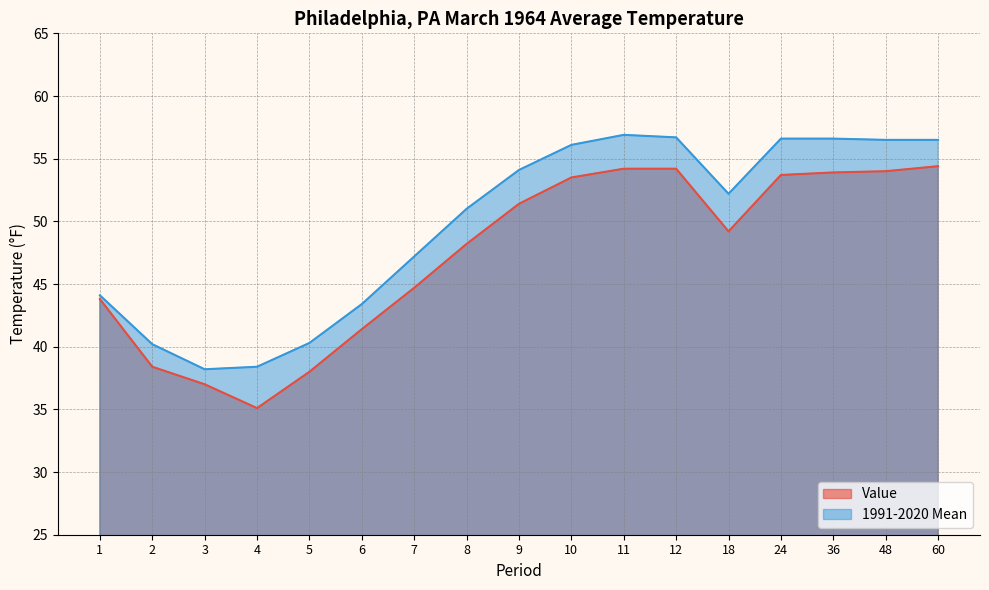

Reading left to right, list all the values displayed in this chart.

Value: 1=43.8	2=38.4	3=37.0	4=35.1	5=38.0	6=41.4	7=44.7	8=48.2	9=51.4	10=53.5	11=54.2	12=54.2	18=49.2	24=53.7	36=53.9	48=54.0	60=54.4
1991-2020 Mean: 1=44.1	2=40.2	3=38.2	4=38.4	5=40.3	6=43.4	7=47.2	8=51.0	9=54.1	10=56.1	11=56.9	12=56.7	18=52.2	24=56.6	36=56.6	48=56.5	60=56.5